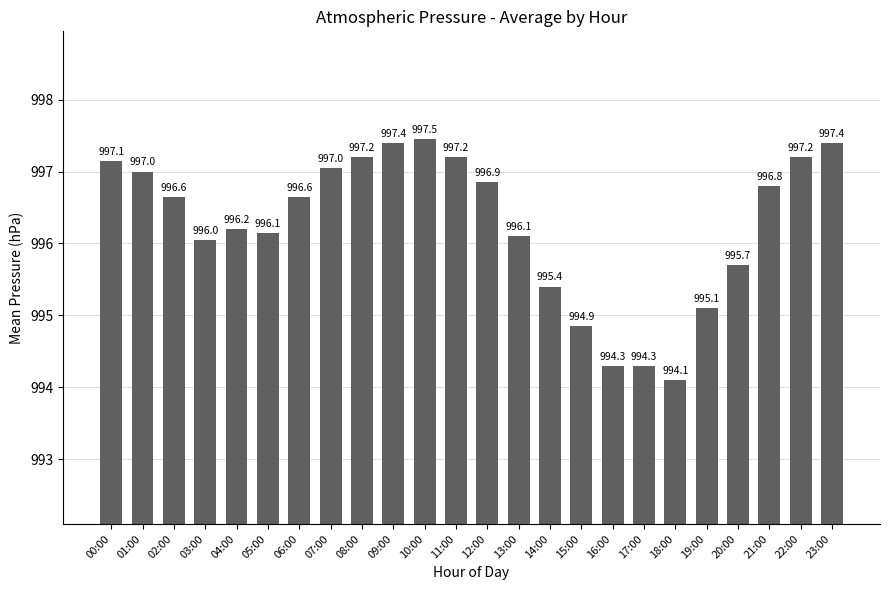

The value at 19:00 is 477.3. True or false?

False